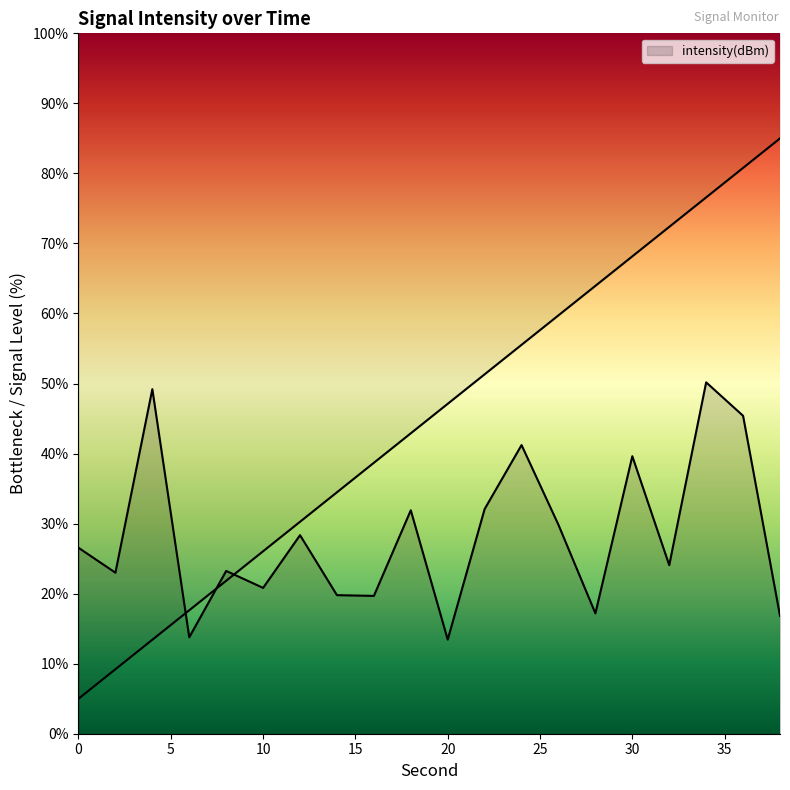

What is the change in value from 20 to 22?

+18.6